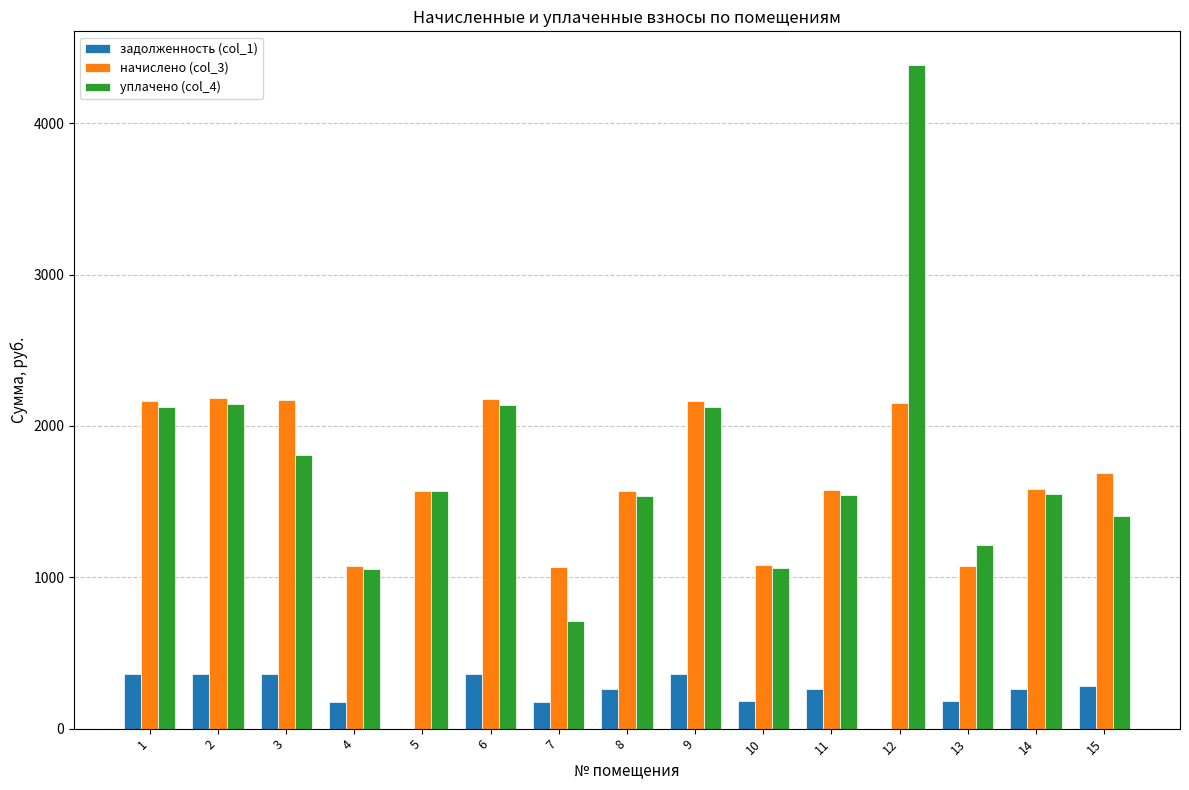

Between 9 and 13, which series saw the biggest shift?

начислено (col_3)